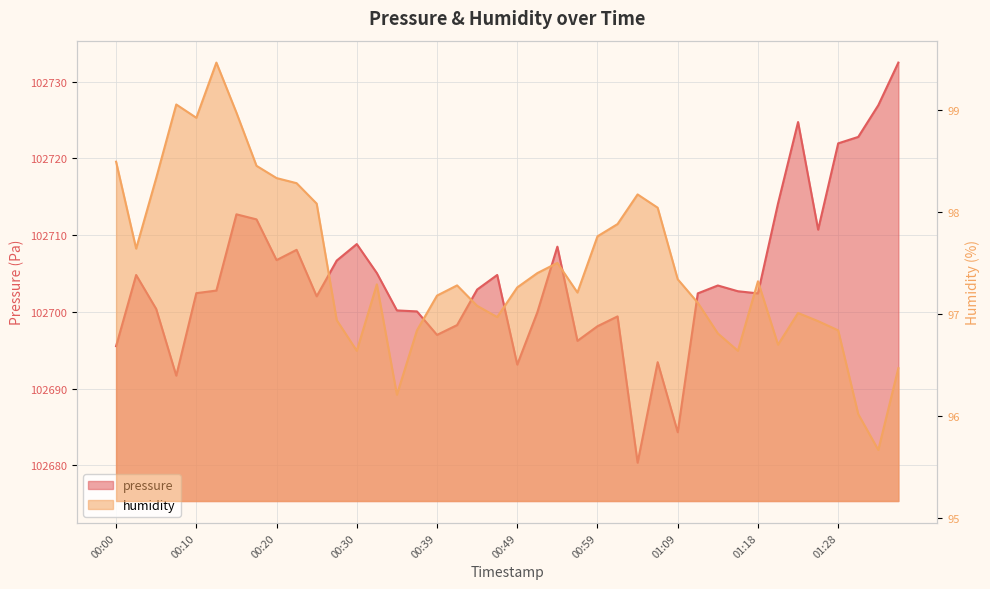

The value of pressure at 00:03 is 165398.7. True or false?

False